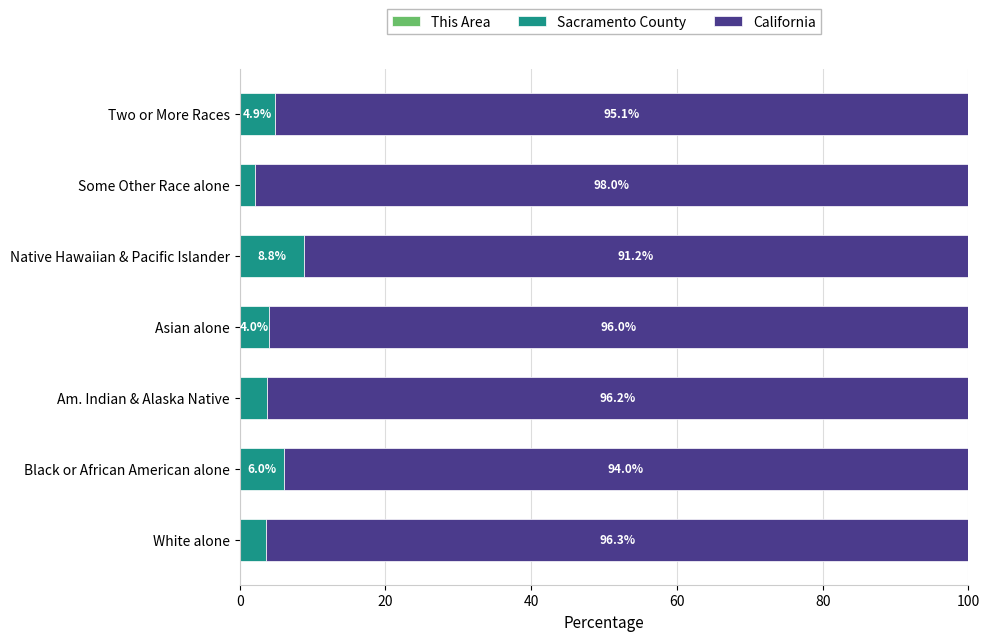

What is the total value across all series at Asian alone?

100.0